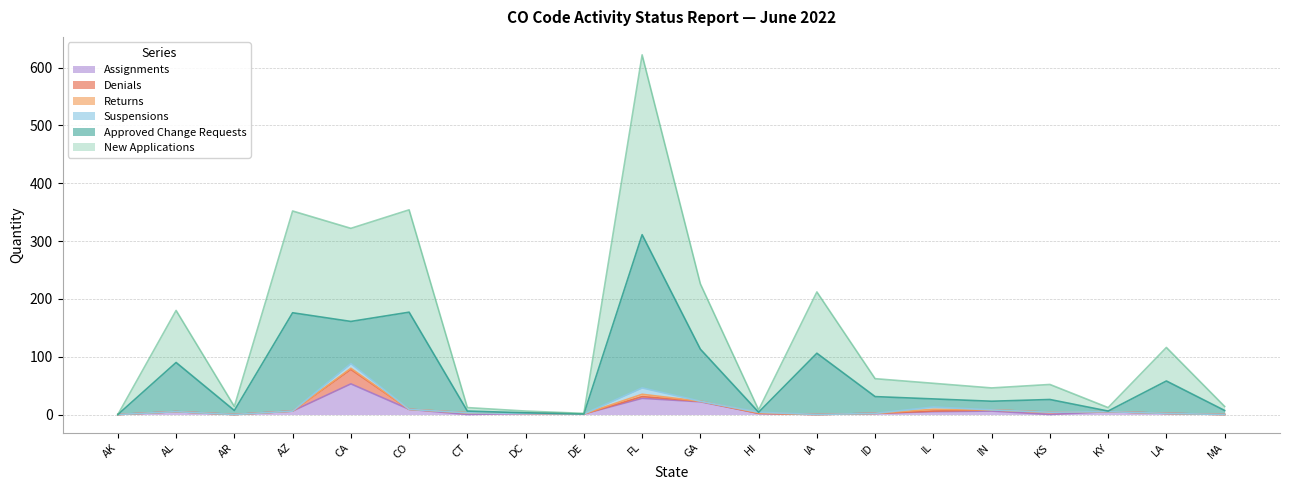

Reading left to right, extract all data points from this chart.

Approved Change Requests: 0	85	7	170	73	168	3	1	0	265	90	0	106	29	14	15	22	1	56	7
New Applications: 0	90	7	176	161	177	6	3	1	311	113	4	106	31	27	23	26	6	58	7
Denials: 0	0	0	0	25	0	3	0	0	3	1	0	0	0	1	2	4	0	0	0
Returns: 0	0	0	0	2	0	0	0	0	4	0	1	0	0	3	0	0	0	0	0
Suspensions: 0	0	0	0	8	0	0	0	0	11	0	1	0	0	4	0	0	0	0	0
Assignments: 0	5	0	6	53	9	0	2	1	28	22	2	0	2	5	6	0	5	2	0